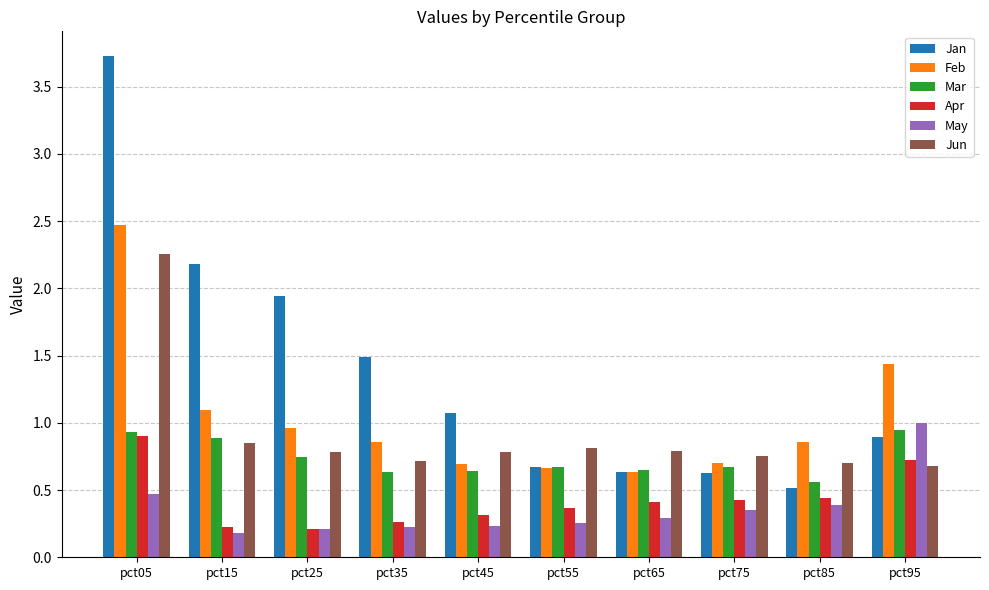

Is it true that Apr equals 0.2 at pct85?

False